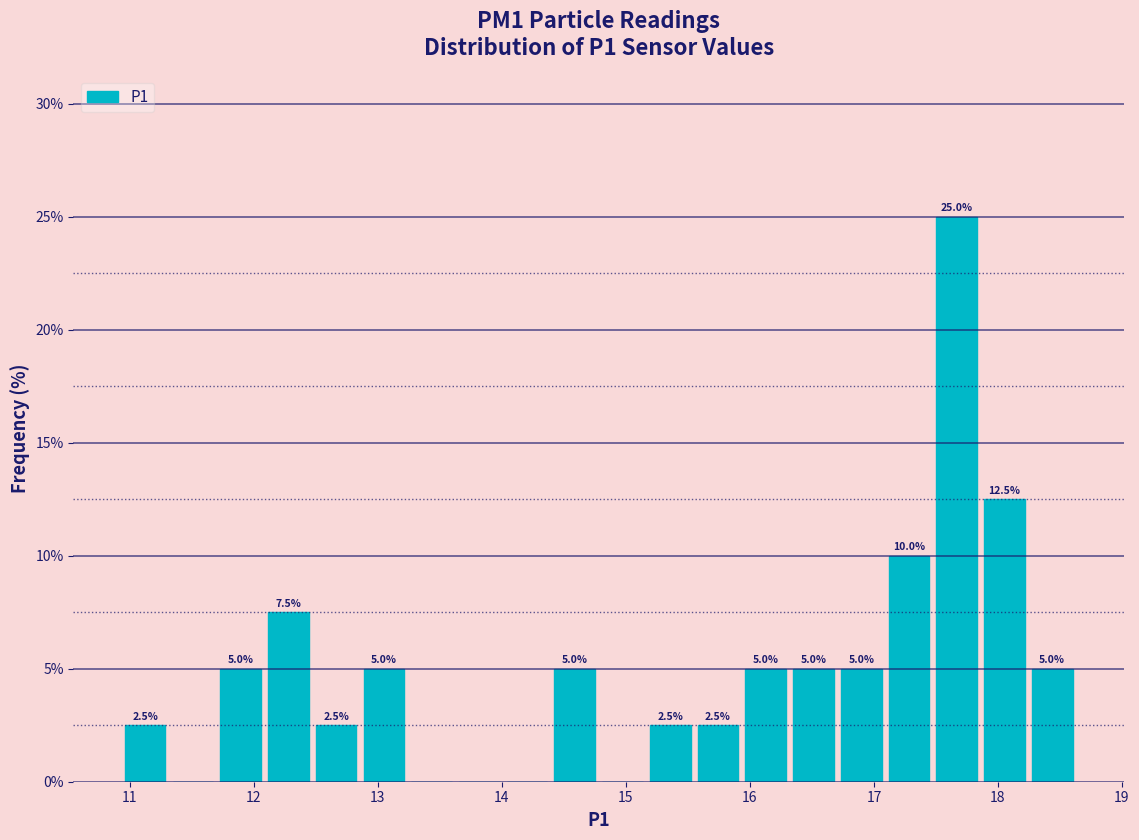

Around what value on the x-axis is the tallest bar? Give the approximate position of its centre, as read against the axis.

17.7